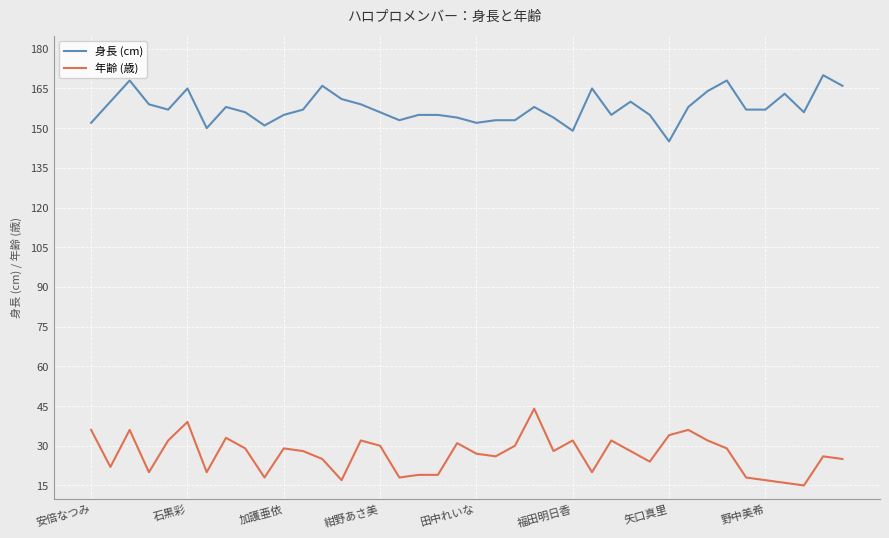

True or false: 年齢 (歳) and 身長 (cm) cross at least once.

False